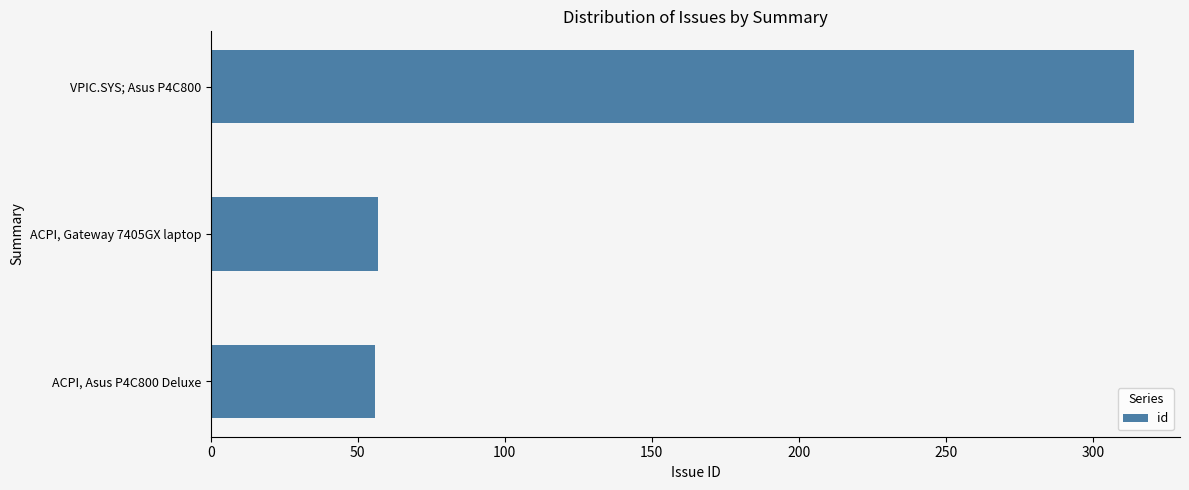

Is it true that the value at ACPI, Gateway 7405GX laptop is 57?

True